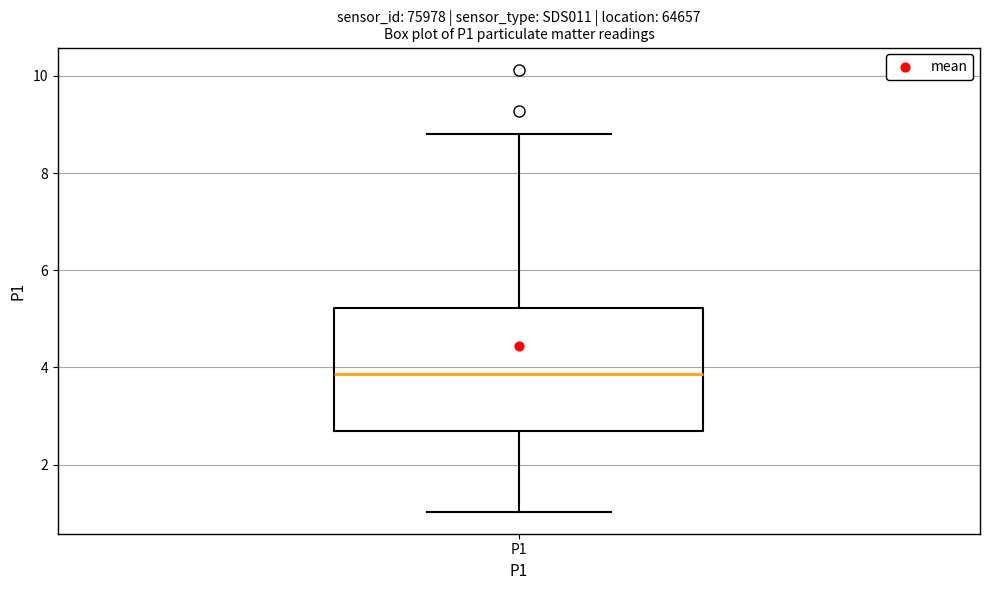

Where is the upper edge of the box for P1 on the y-axis? The values are not printed on the chart, so give them approximately, as read against the axis.

5.2